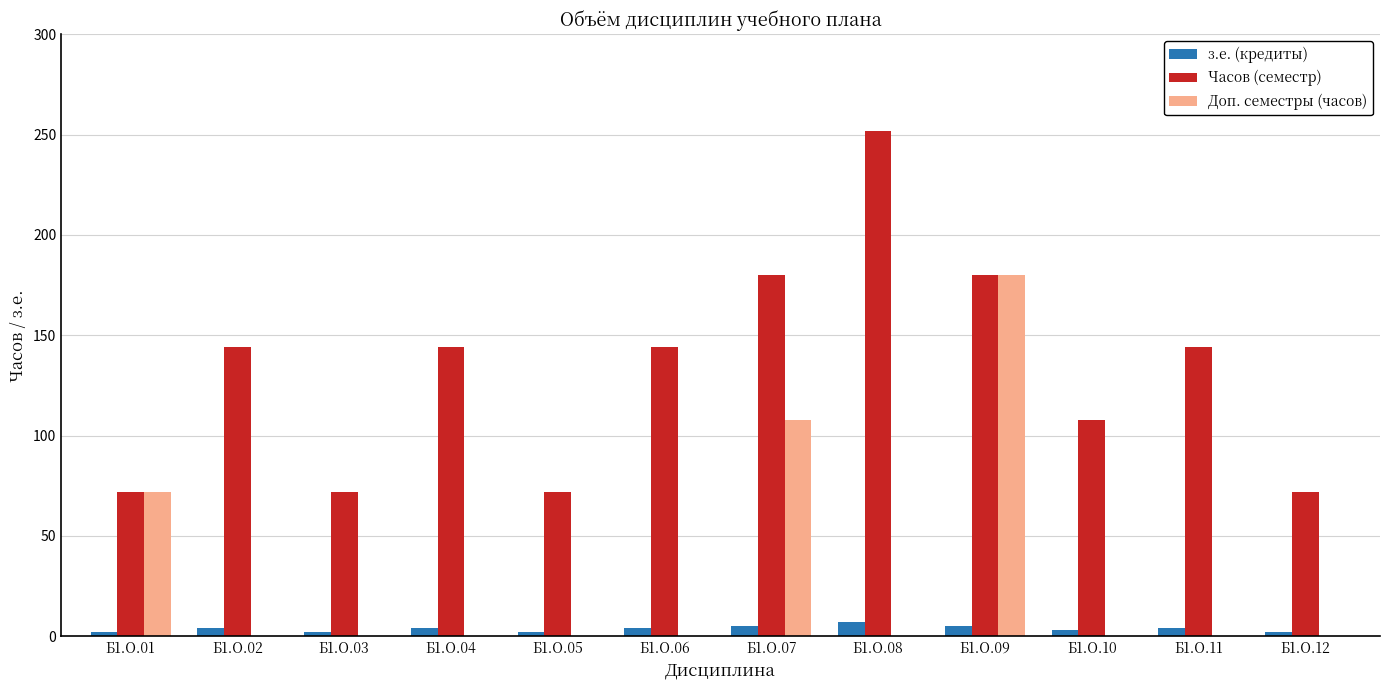

Are the bars grouped side by side (vs. stacked)?

Yes